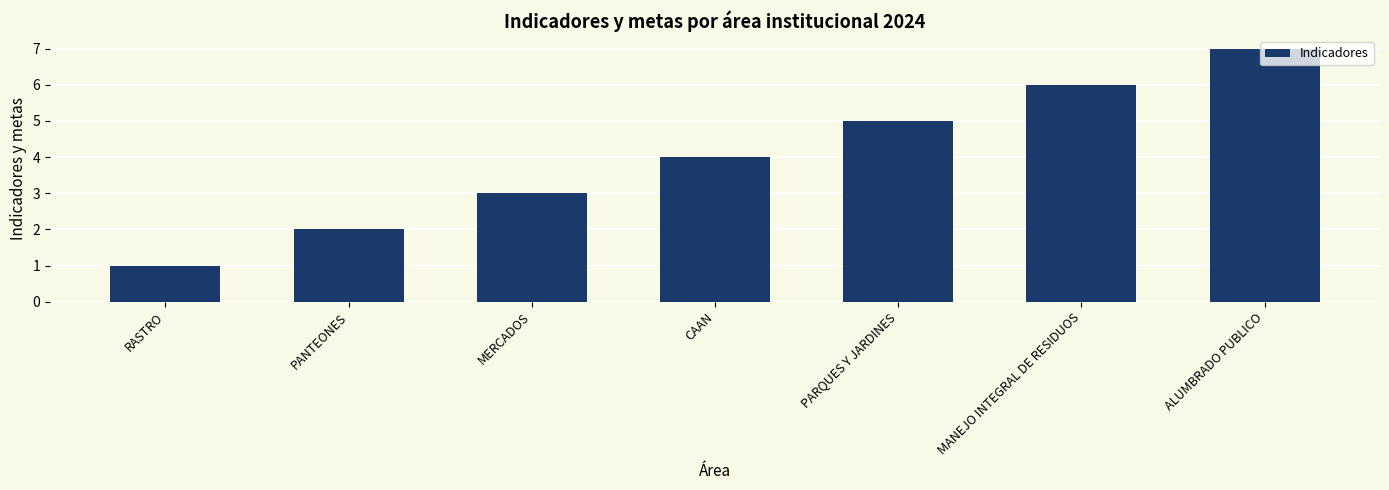

Does the chart contain stacked bars?

No